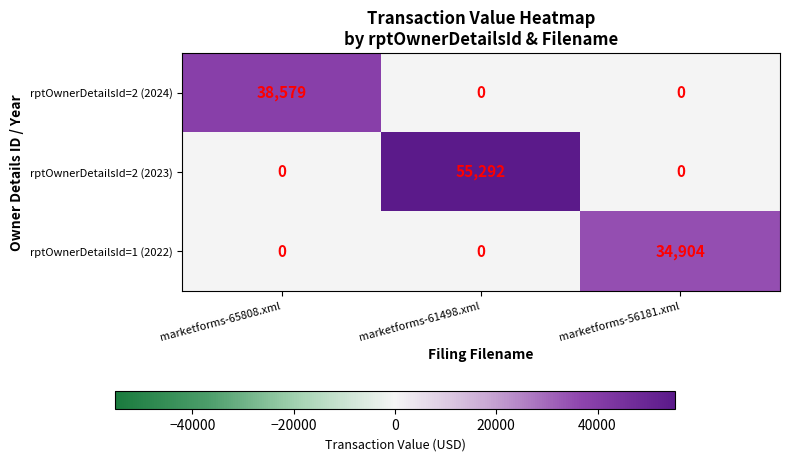

What is the difference between the highest and lowest values at marketforms-65808.xml?

38579